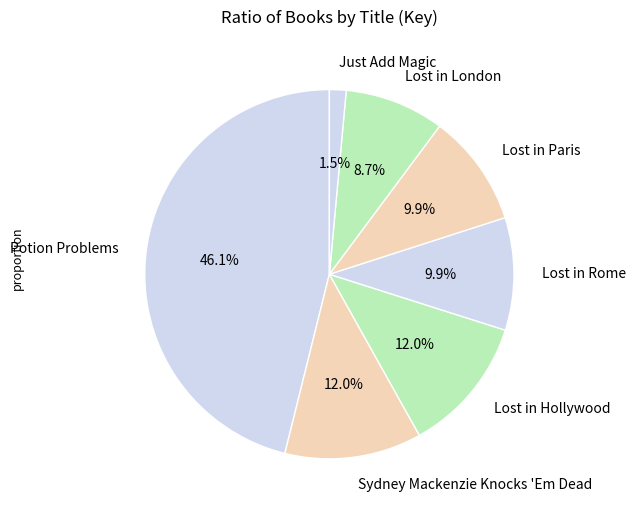

What percentage is the Lost in Hollywood slice, to the nearest percent?

12%